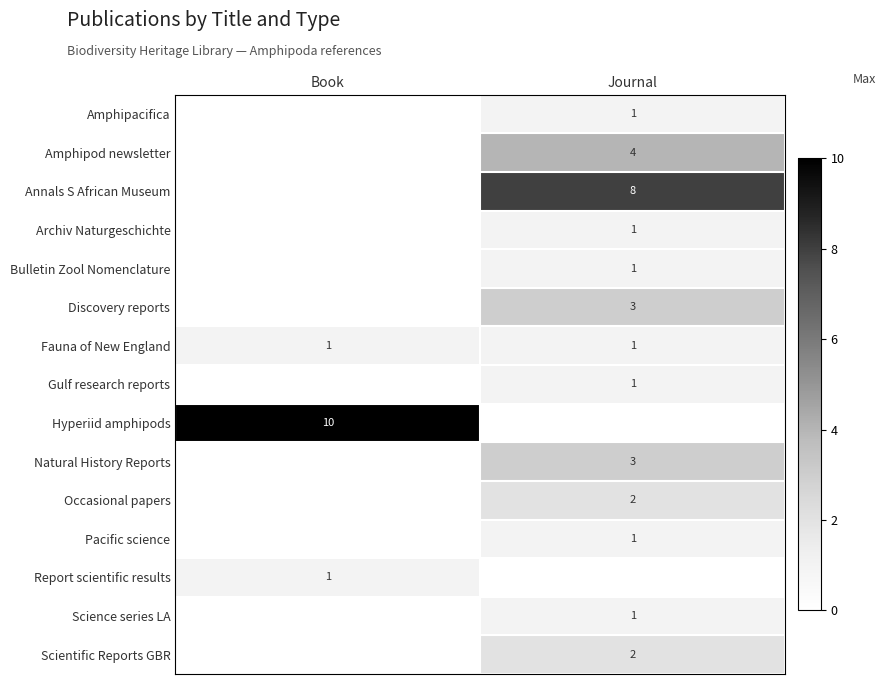

Is the value of Scientific Reports GBR at Journal greater than the value of Pacific science at Journal?

Yes